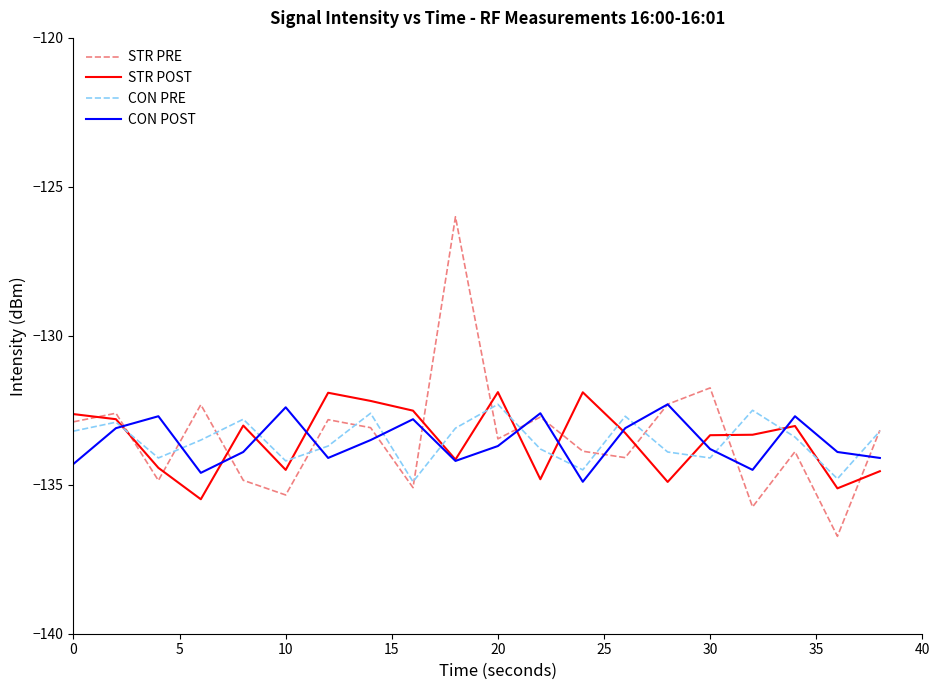

Which series has the widest spread of values?

STR PRE